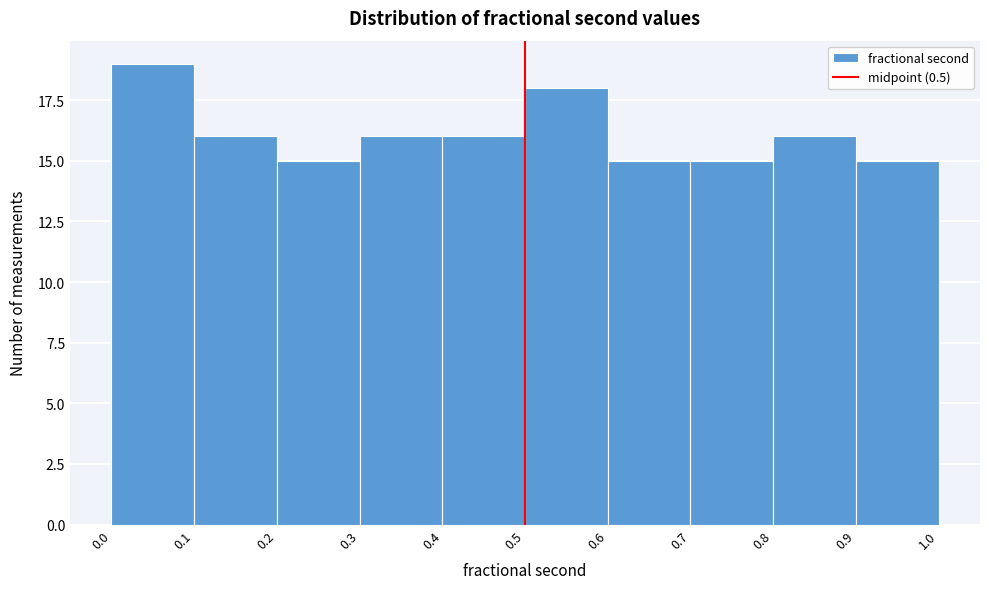

What is the height of the bar covering 0.3 to 0.4 on the x-axis? The values are not printed on the chart, so give them approximately, as read against the axis.

16